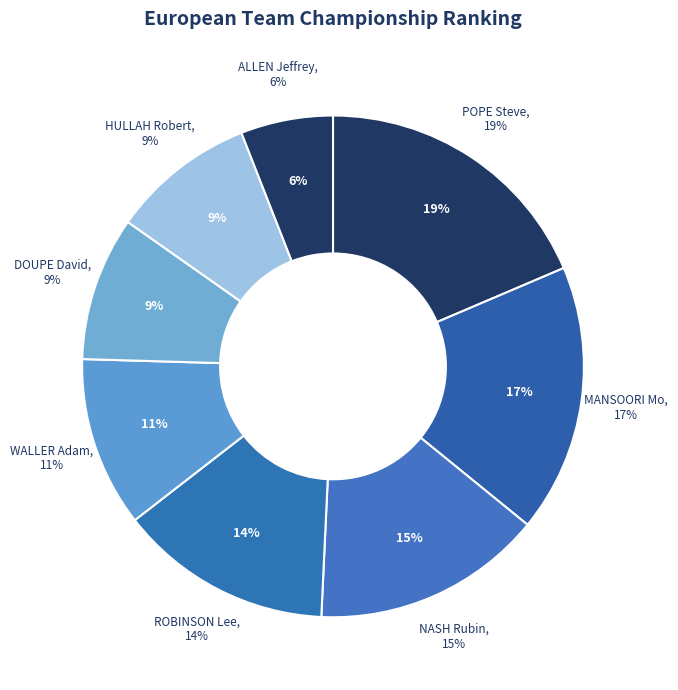

Which category has the biggest portion of the pie?

POPE Steve